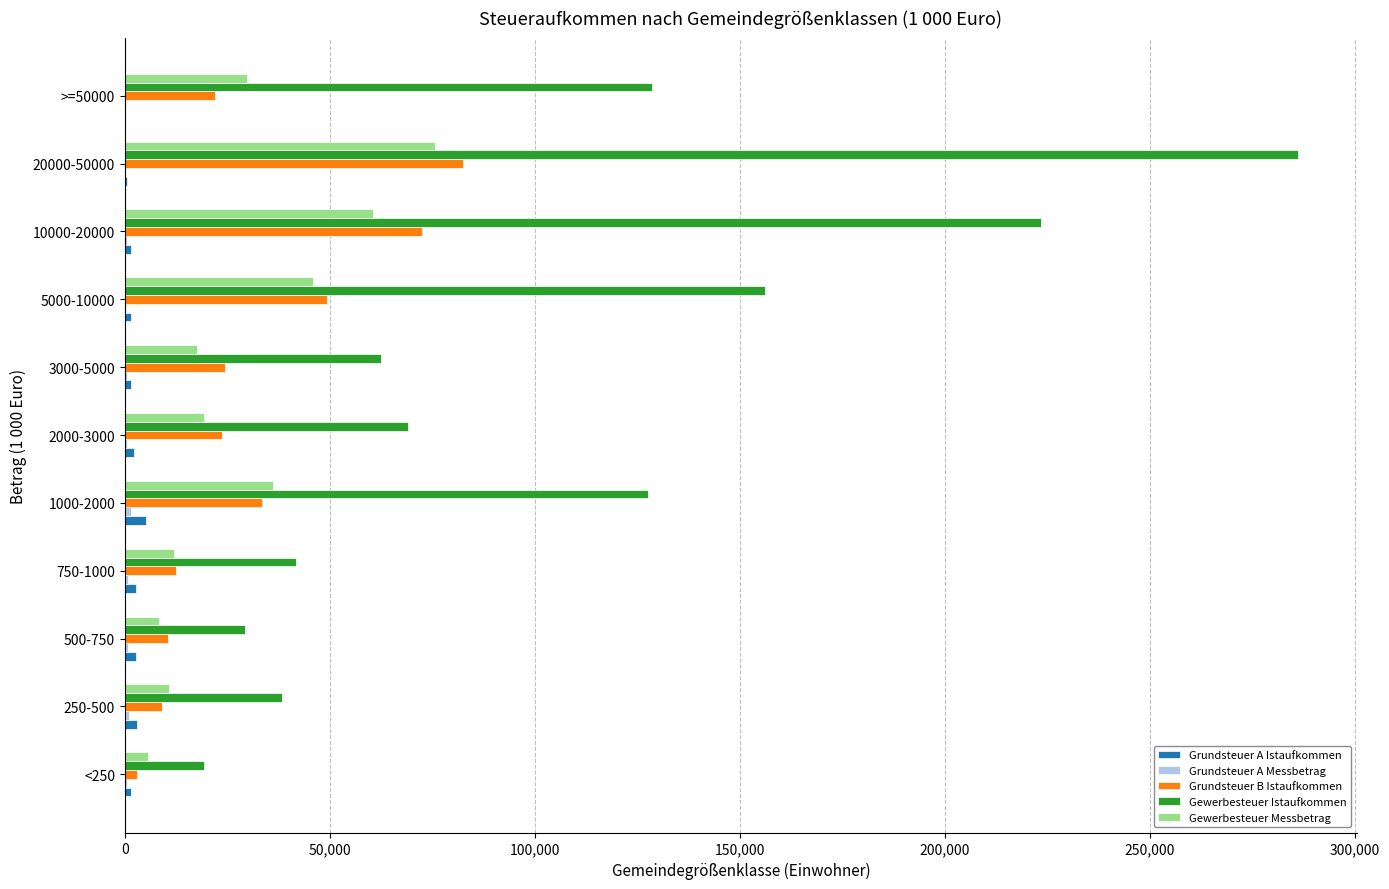

How many distinct data groups are displayed?

5